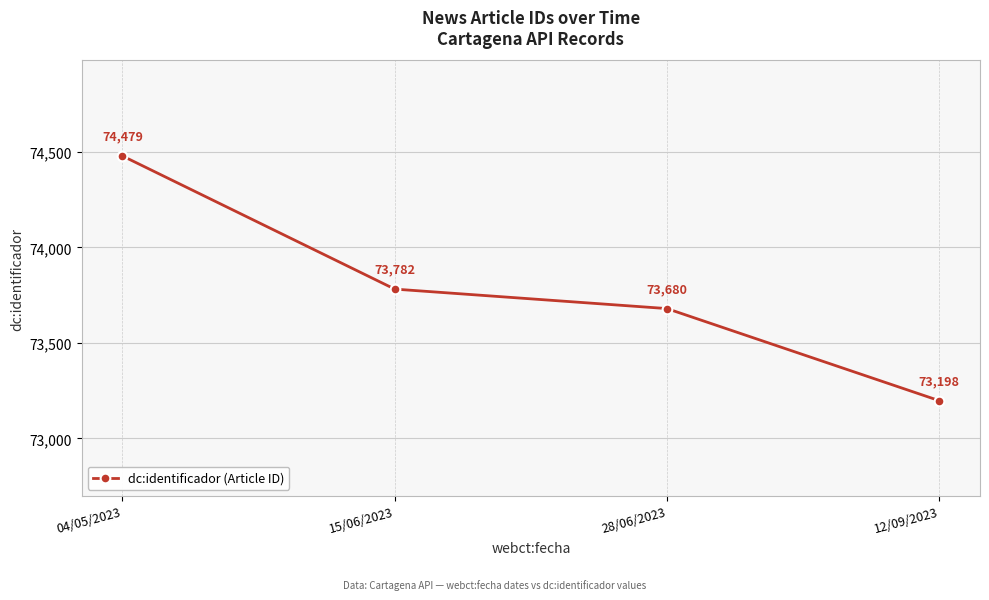

Is it true that the value at 28/06/2023 is 29144?

False